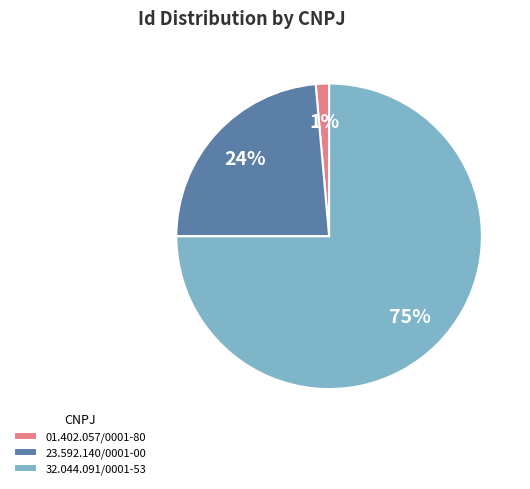

To the nearest percent, what percentage of the pie is 23.592.140/0001-00?

24%